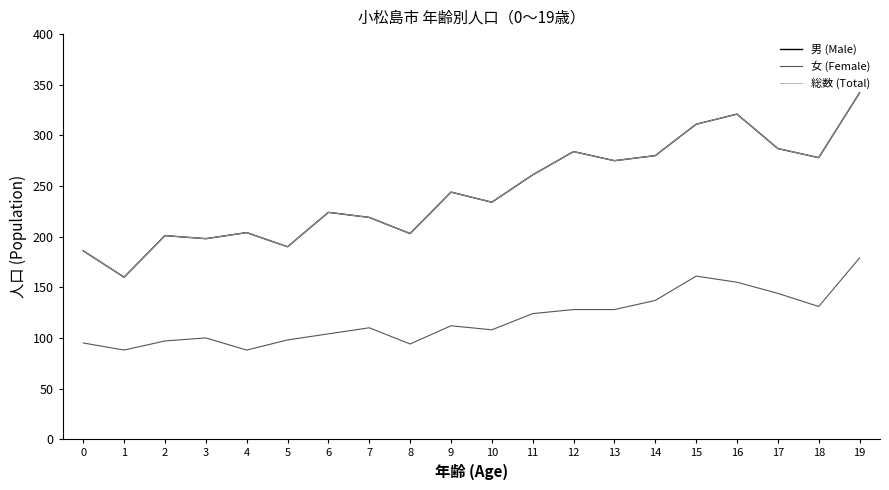

List the series in order of their peak value, highest first.

男 (Male), 総数 (Total), 女 (Female)